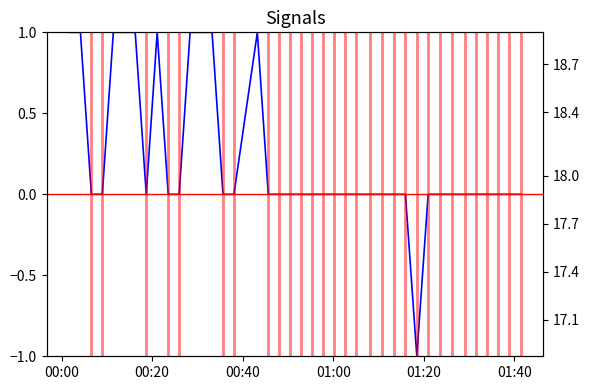

What are all the series names shown in the legend?

Signal, BME280_temperature